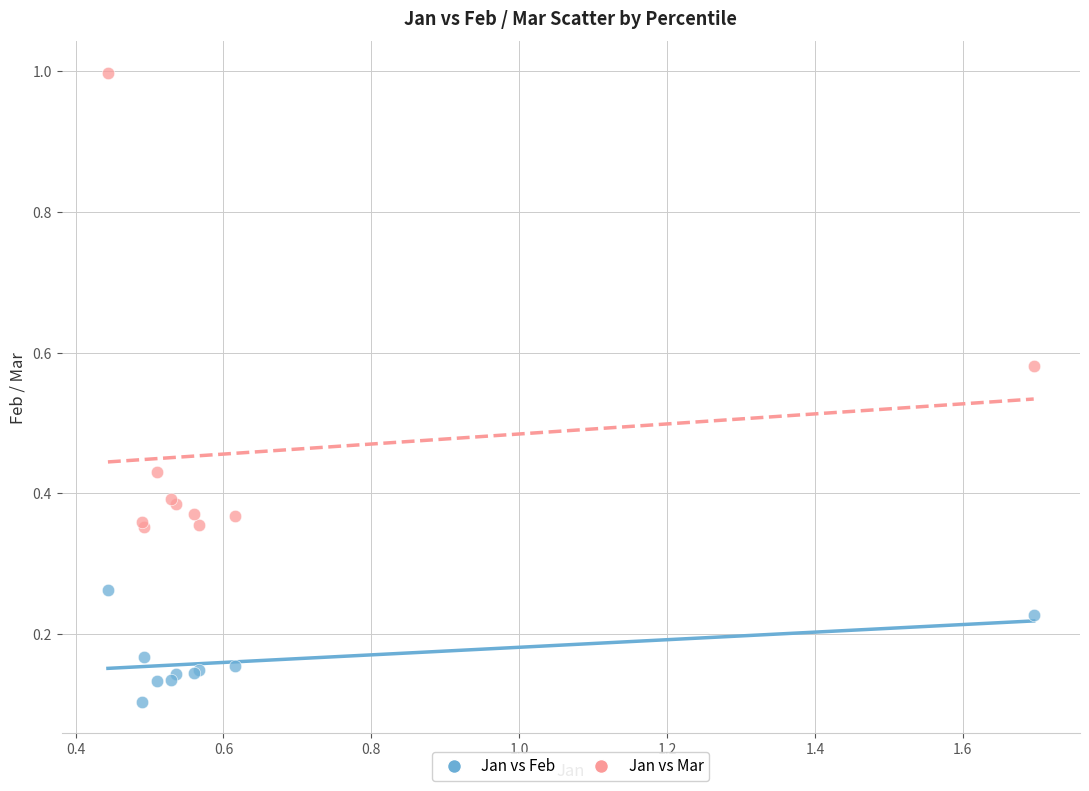

Which series contains the lowest Y value?

Jan vs Feb